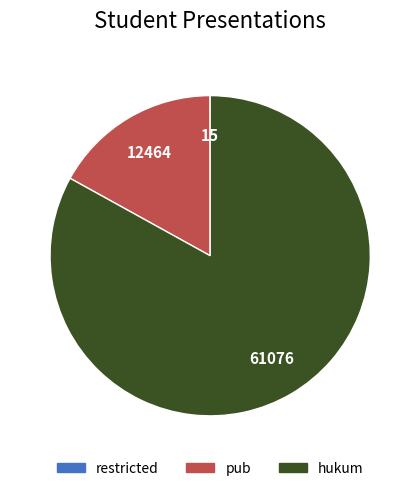

Is there any slice that represents more than half of the pie?

Yes